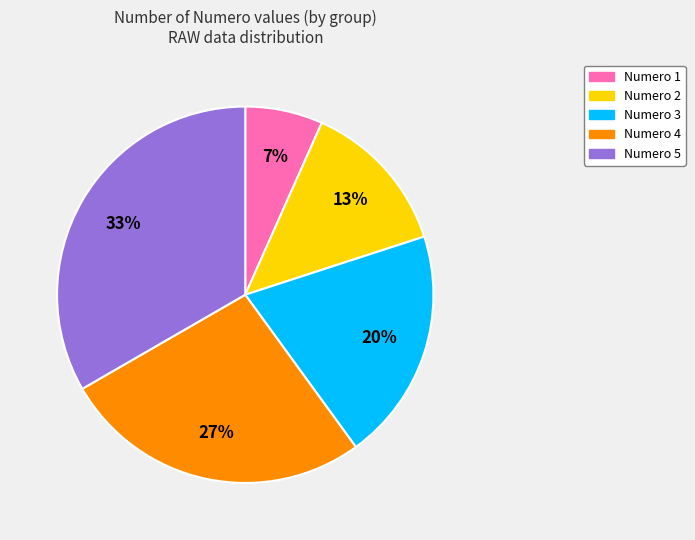

Is it true that Numero 1 is 7% of the pie?

True